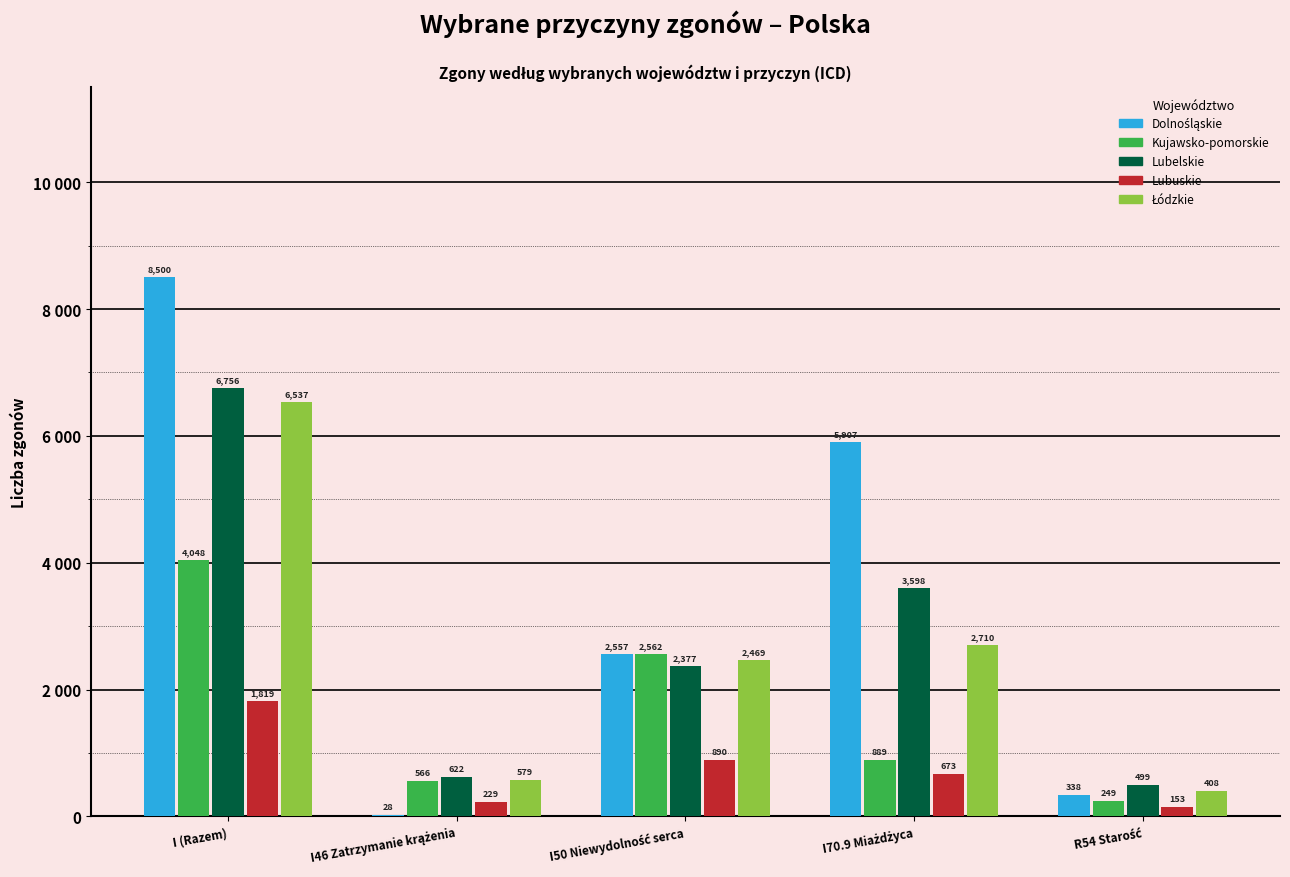

Are the bars grouped side by side (vs. stacked)?

Yes